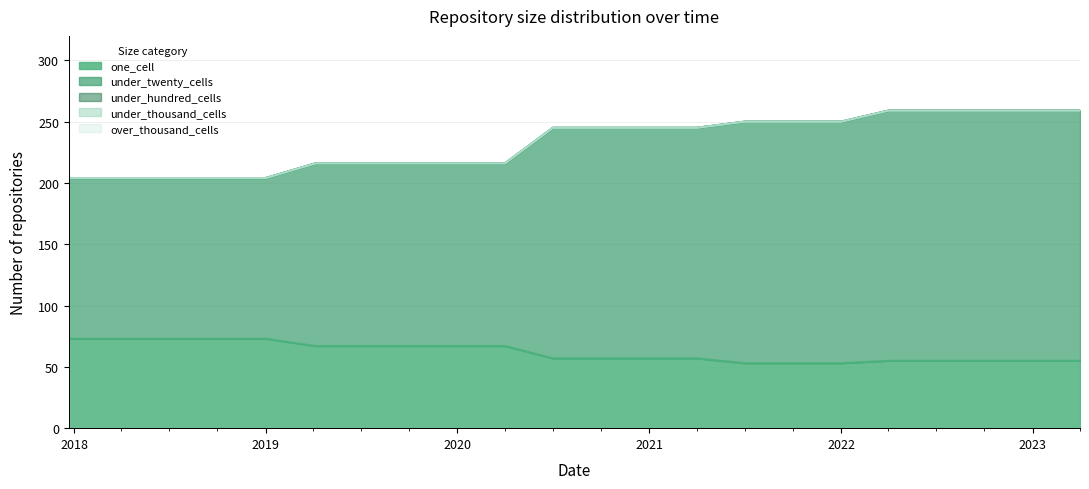

What is the value of the under_twenty_cells point at the 14th from the left?

188